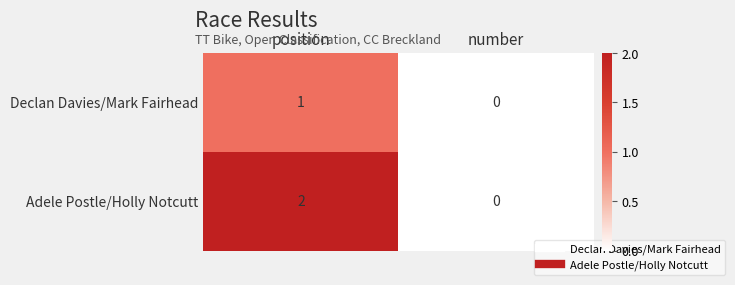

Which series has the largest total across all categories?

Adele Postle/Holly Notcutt